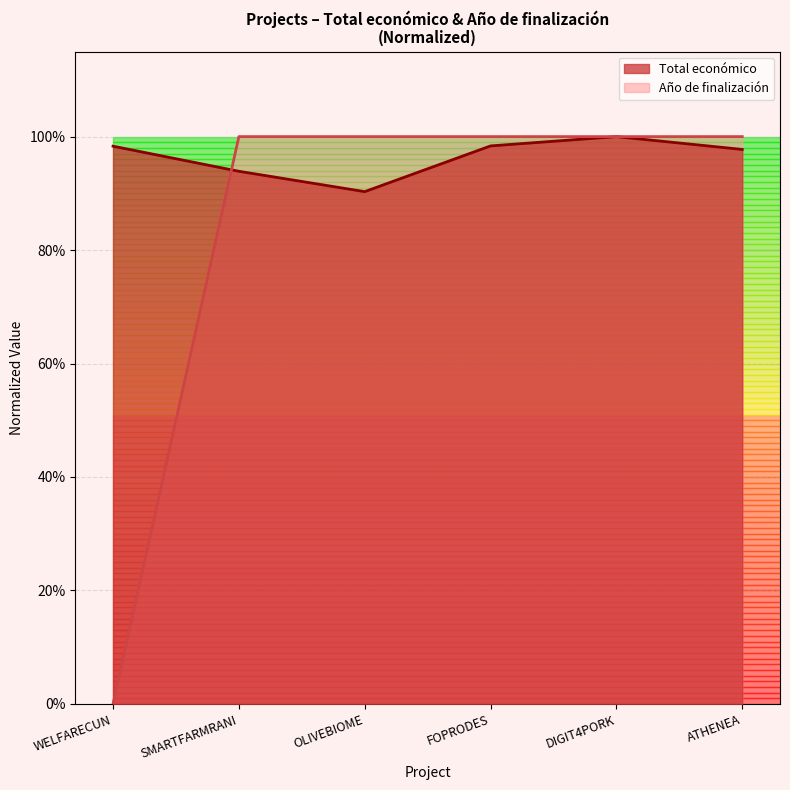

What are all the series names shown in the legend?

Total económico, Año de finalización